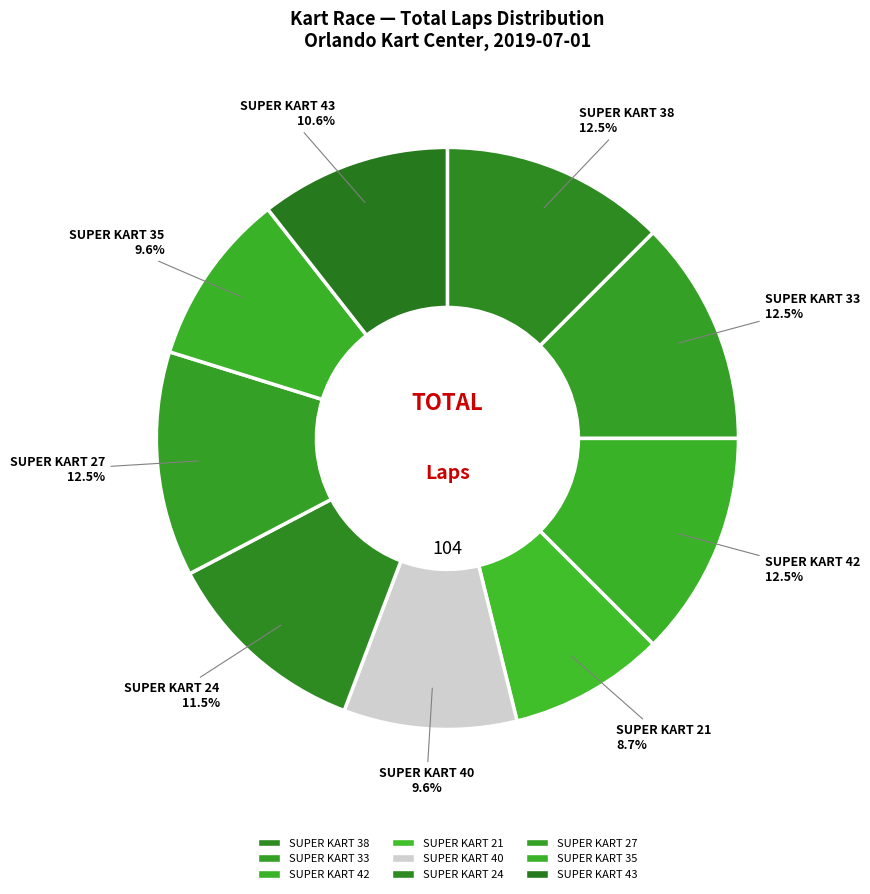

Is it true that SUPER KART 43 is 5% of the pie?

False